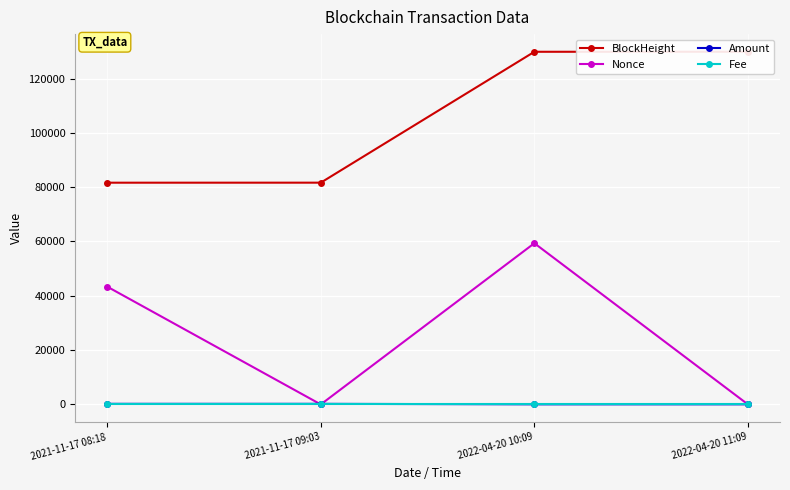

True or false: BlockHeight has a value of 21507.6 at 2021-11-17 09:03.

False